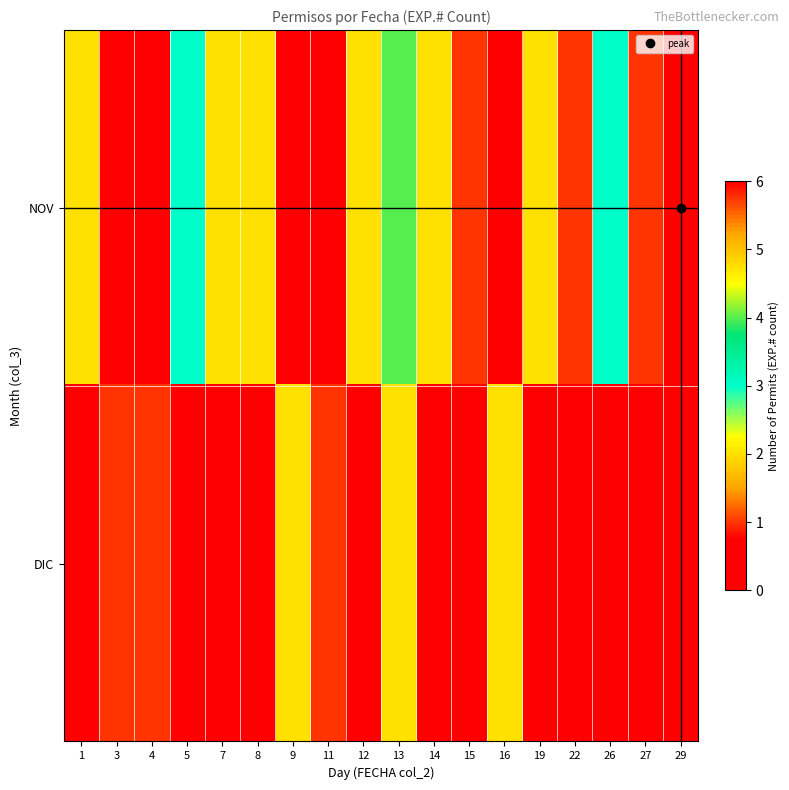

Rank the series by their average value, from lowest to highest.

DIC, NOV